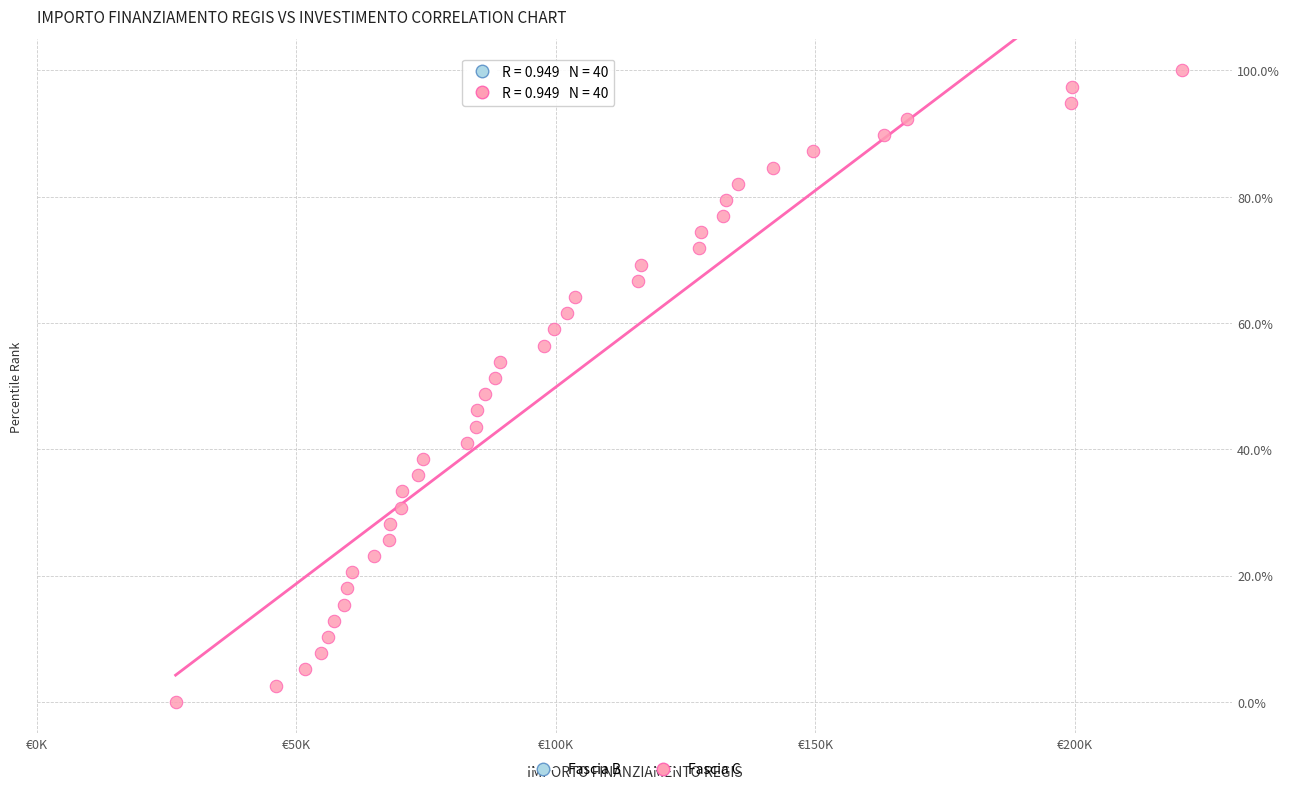

What is the range of Y values (max minus min)?

100.0